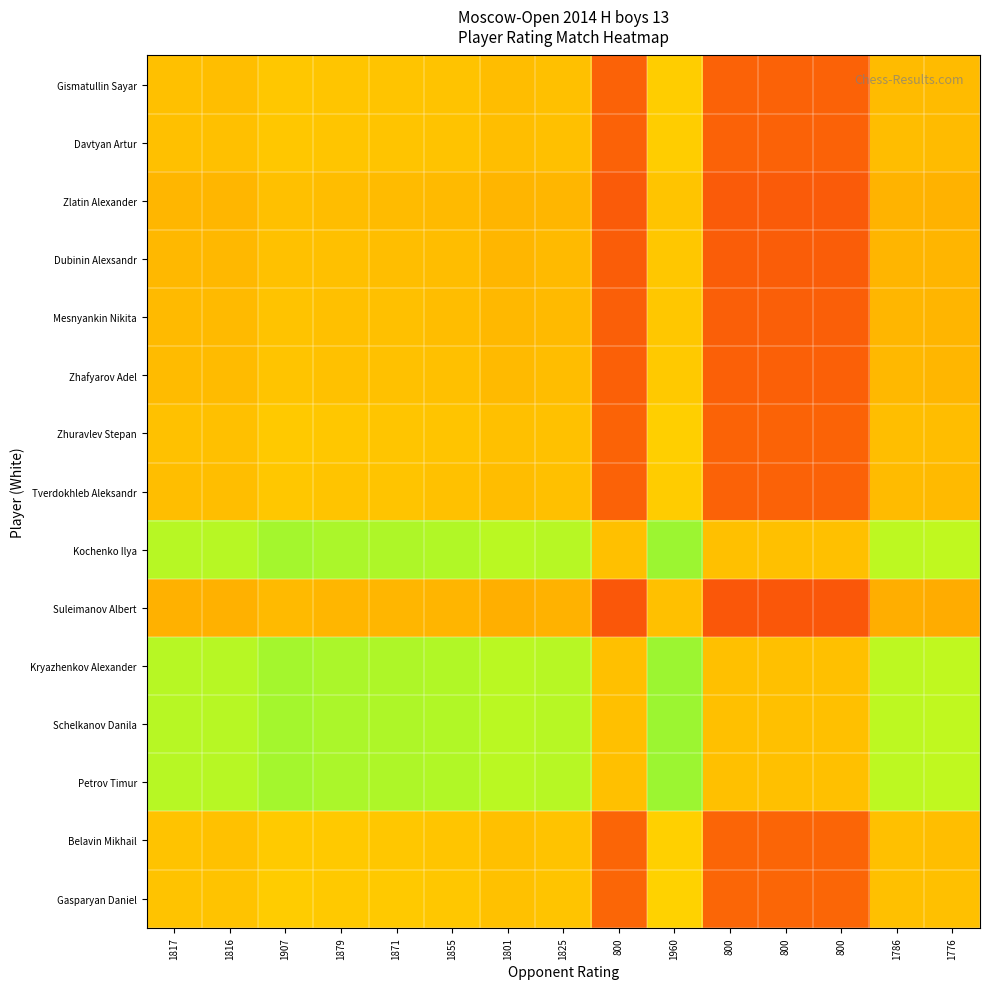

At how many categories does at least one series exceed 0?

15